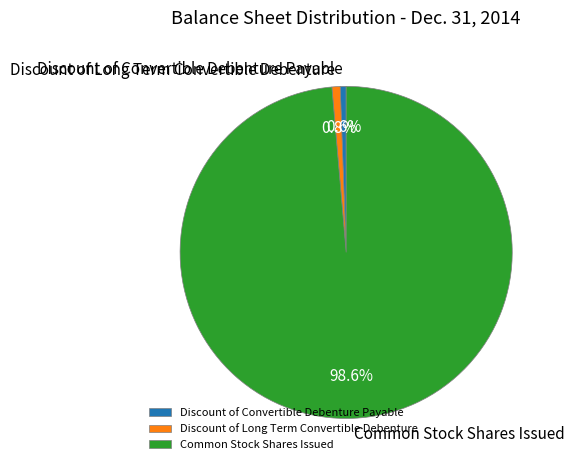

What percentage is the Discount of Long Term Convertible Debenture slice, to the nearest percent?

1%